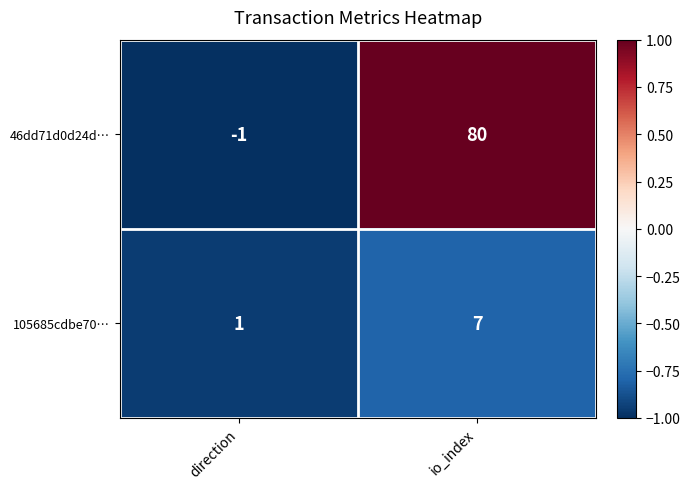

Reading right to left, transcribe all the data shown in this chart.

46dd71d0d24d…: io_index=80	direction=-1
105685cdbe70…: io_index=7	direction=1